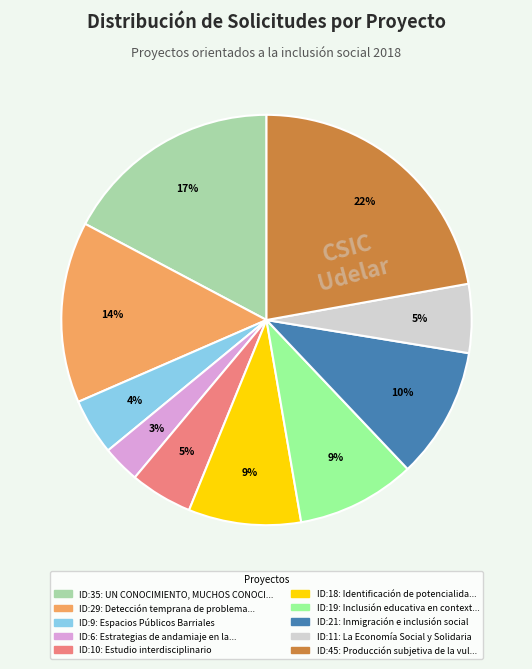

To the nearest percent, what portion does ID:29: Detección temprana de problema... represent?

14%